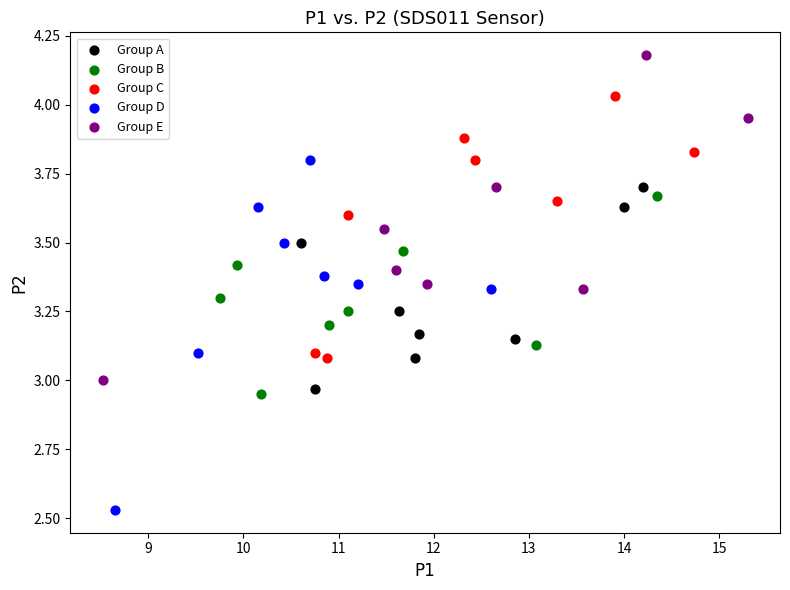

Which series contains the lowest Y value?

Group D